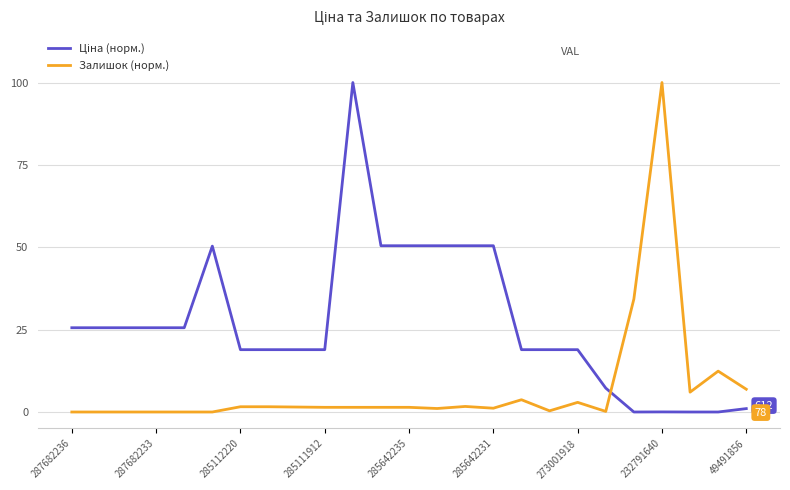

What is the difference between the maximum and minimum values in the Залишок (норм.) series?

100.0